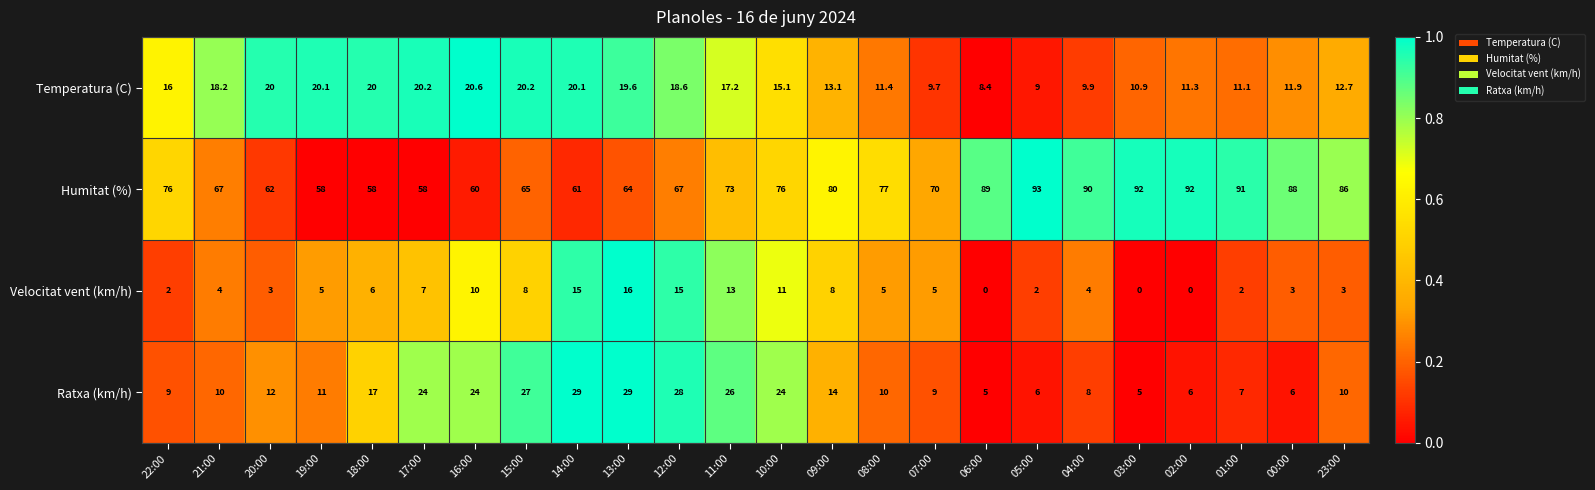

Is it true that Humitat (%) equals 77.0 at 08:00?

True